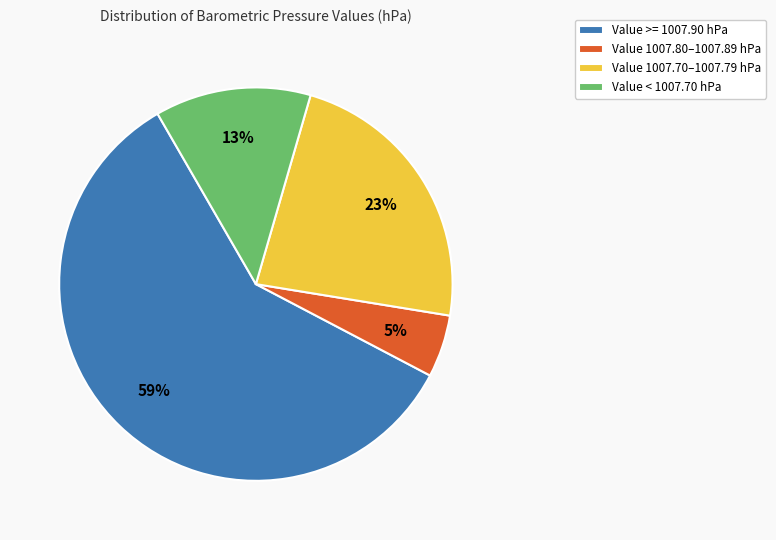

Is there a majority slice in this chart?

Yes